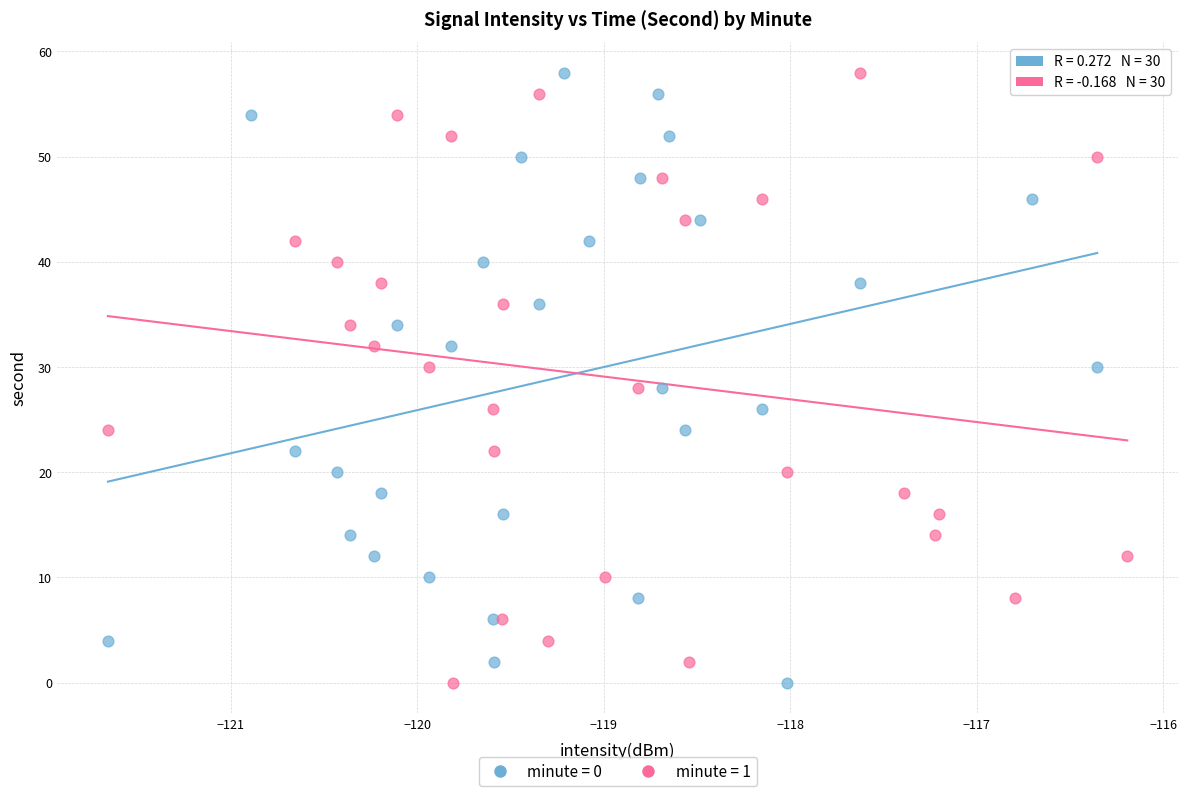

What are all the series names shown in the legend?

minute = 0, minute = 1